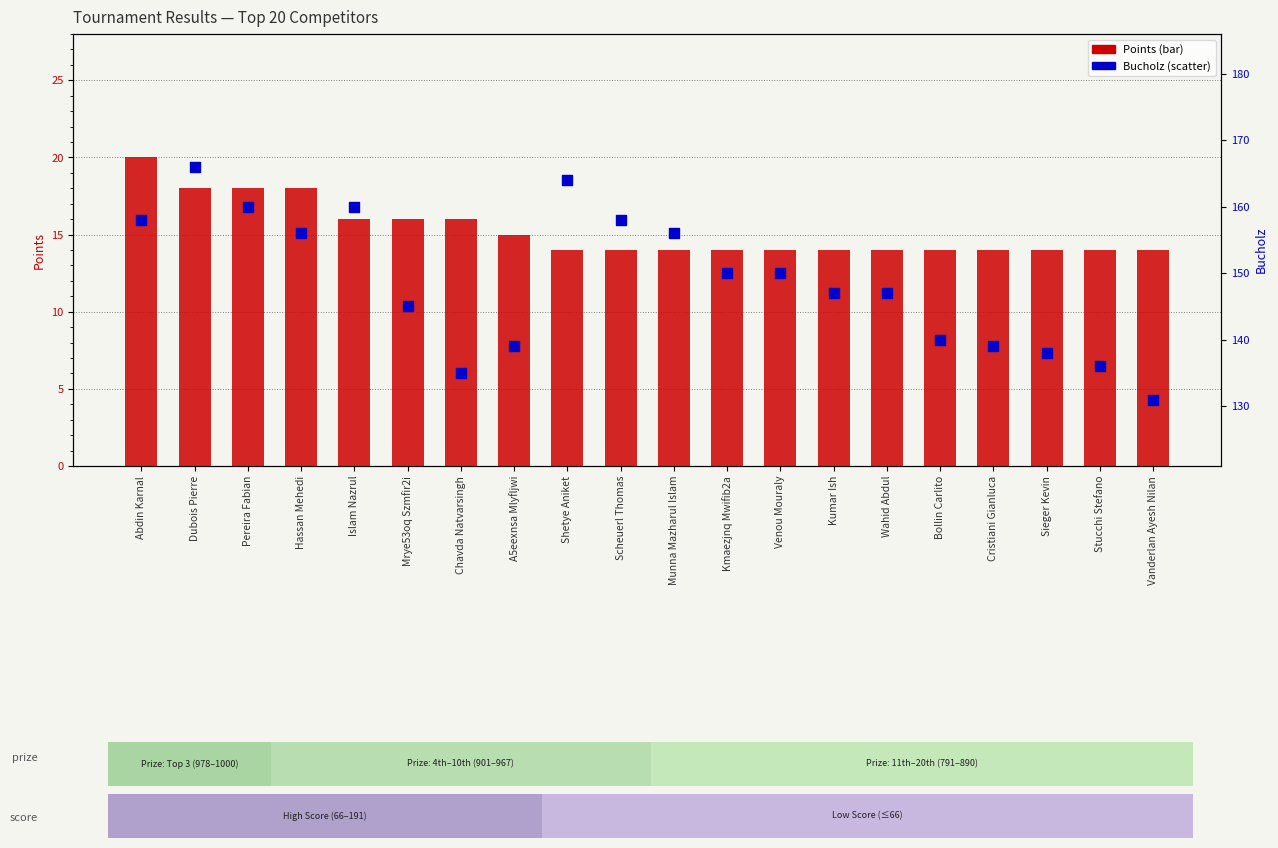

What are all the series names shown in the legend?

Points, Bucholz